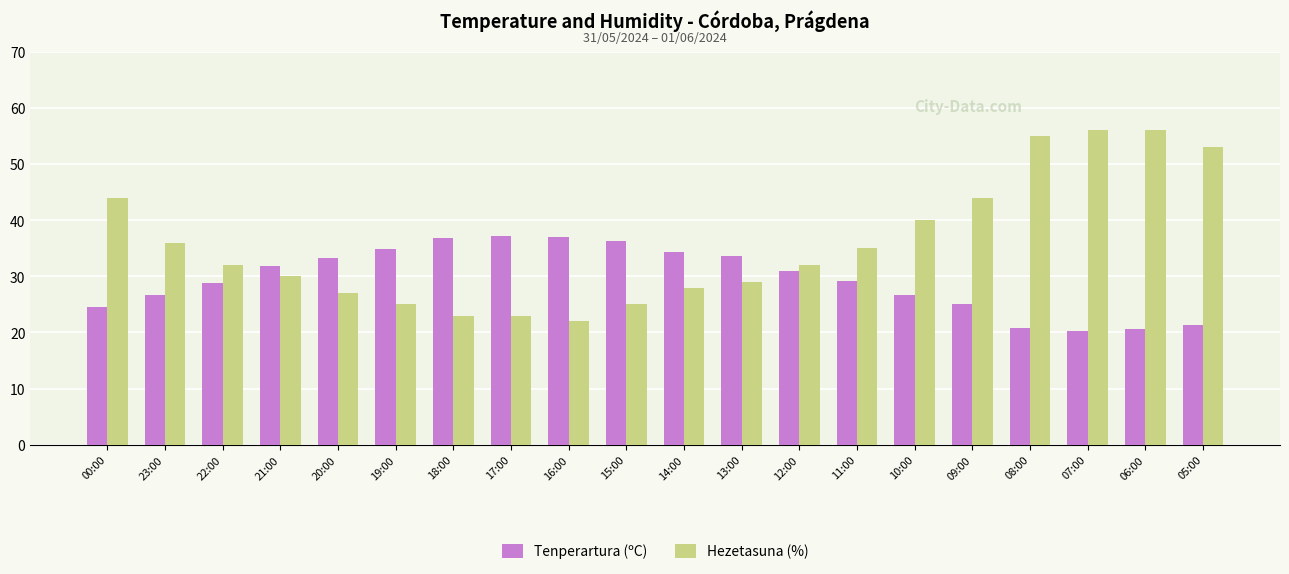

At which label does Hezetasuna (%) first exceed 32?

00:00